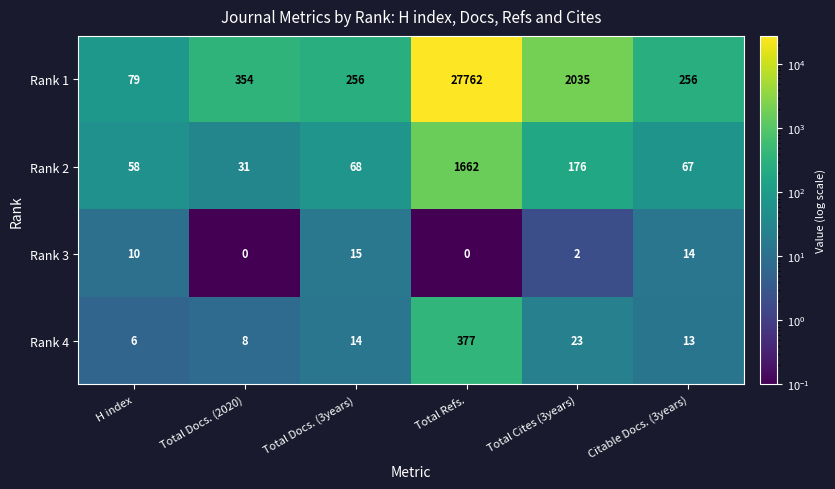

Reading right to left, what are all the values shown in this chart?

Rank 1: 256	2035	27762	256	354	79
Rank 2: 67	176	1662	68	31	58
Rank 3: 14	2	0	15	0	10
Rank 4: 13	23	377	14	8	6